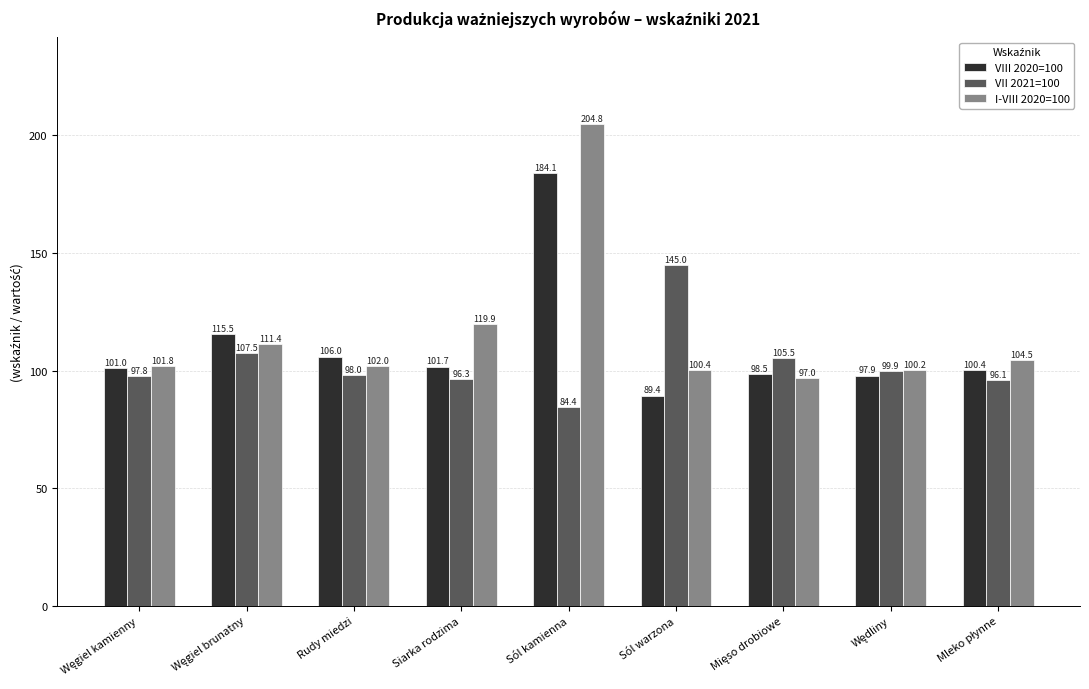

What are all the series names shown in the legend?

VIII 2020=100, VII 2021=100, I-VIII 2020=100